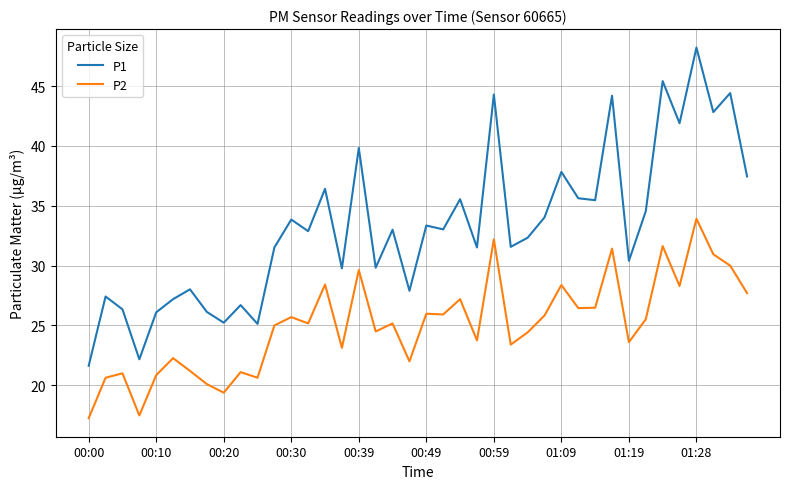

What is the highest value of the P2 series?

33.9